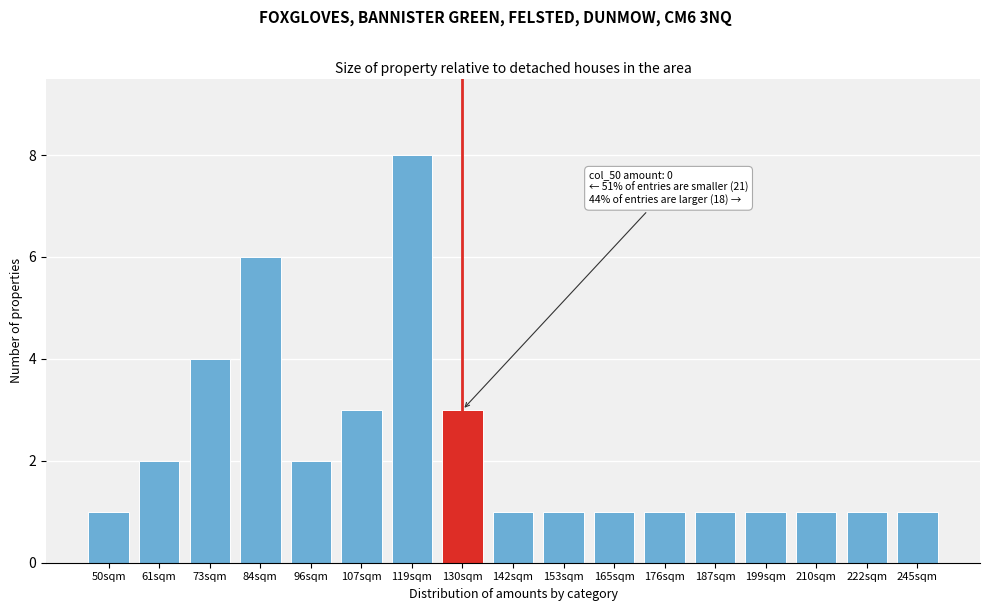

Reading left to right, transcribe all the data shown in this chart.

1	2	4	6	2	3	8	3	1	1	1	1	1	1	1	1	1